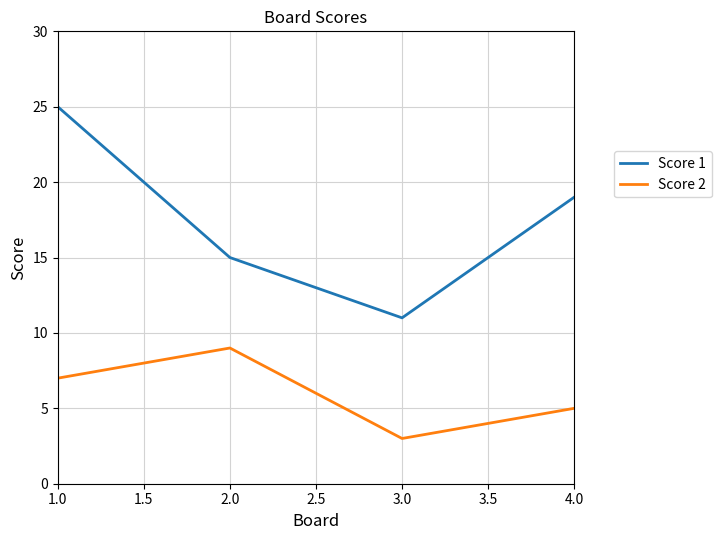

Reading left to right, what are all the values shown in this chart?

Score 1: 25	15	11	19
Score 2: 7	9	3	5